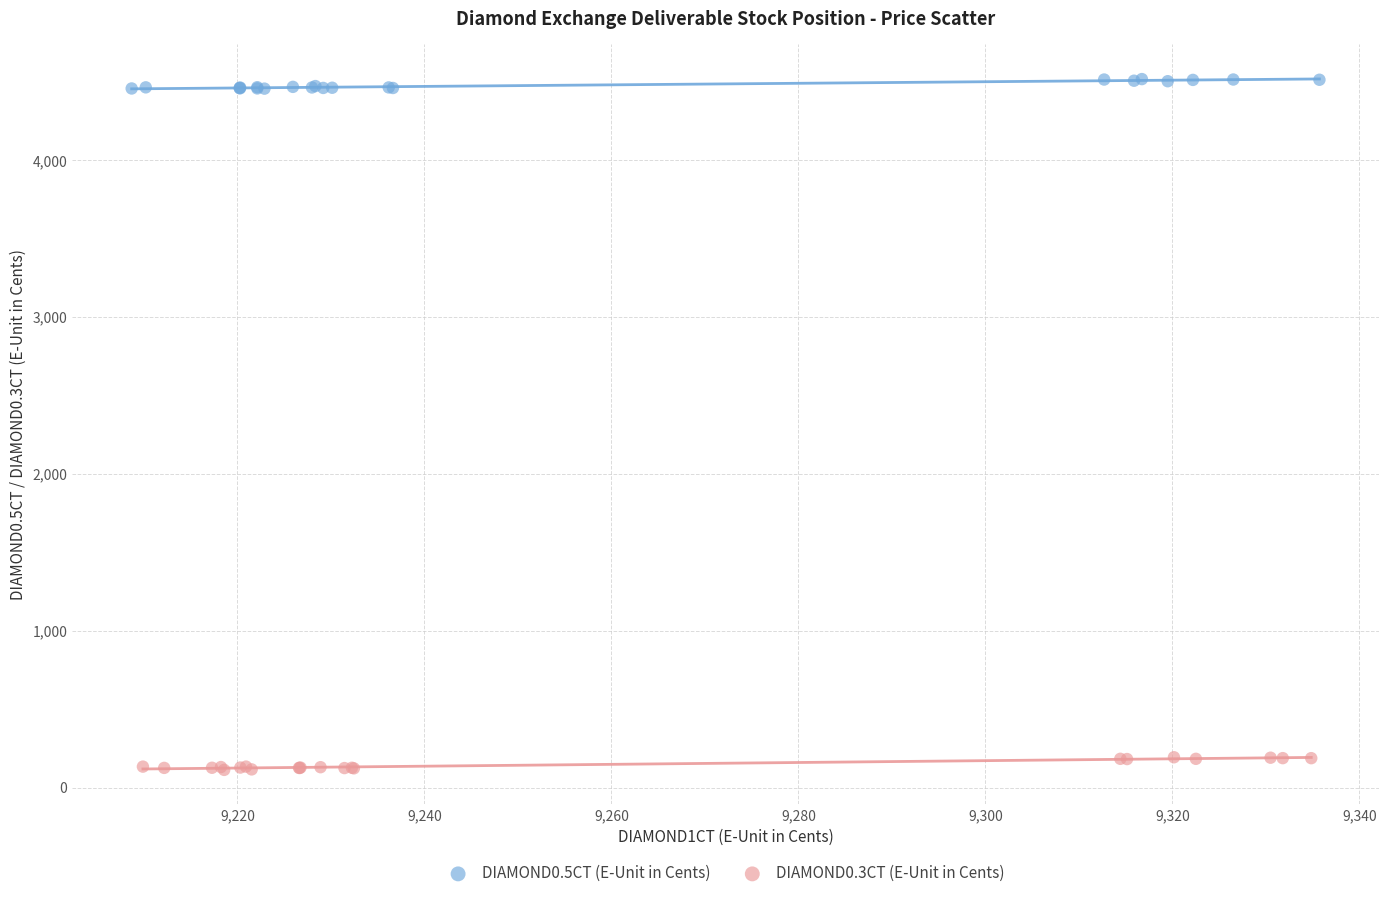

Which series has the widest spread of Y values?

DIAMOND0.3CT (E-Unit in Cents)